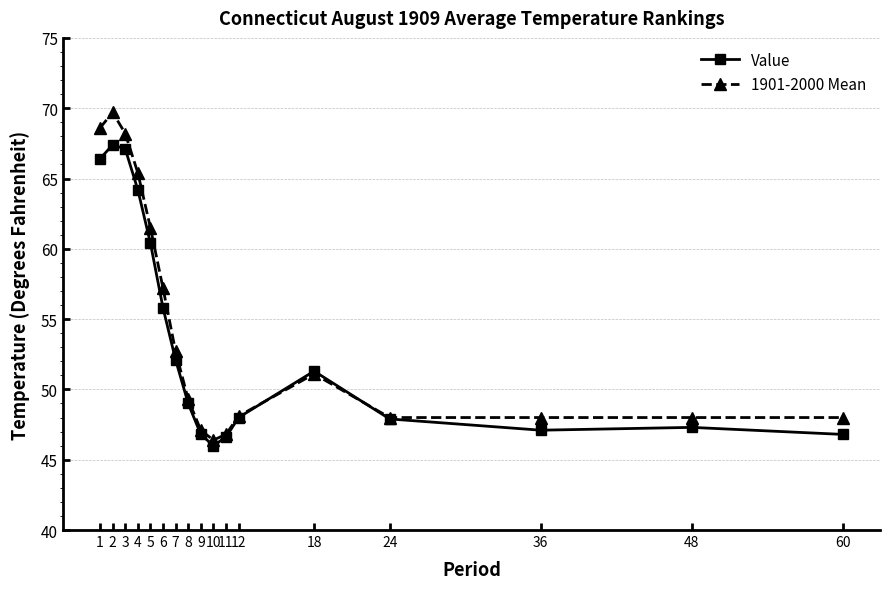

At which category is the sum across all series the highest?

2